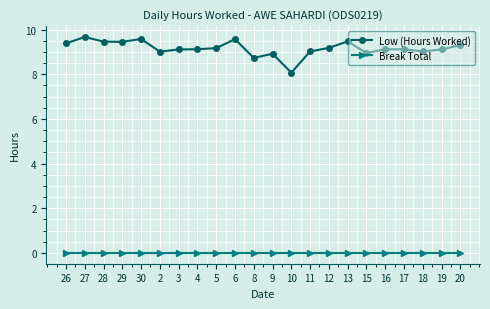

True or false: Break Total has a value of 0.0 at 29.

True